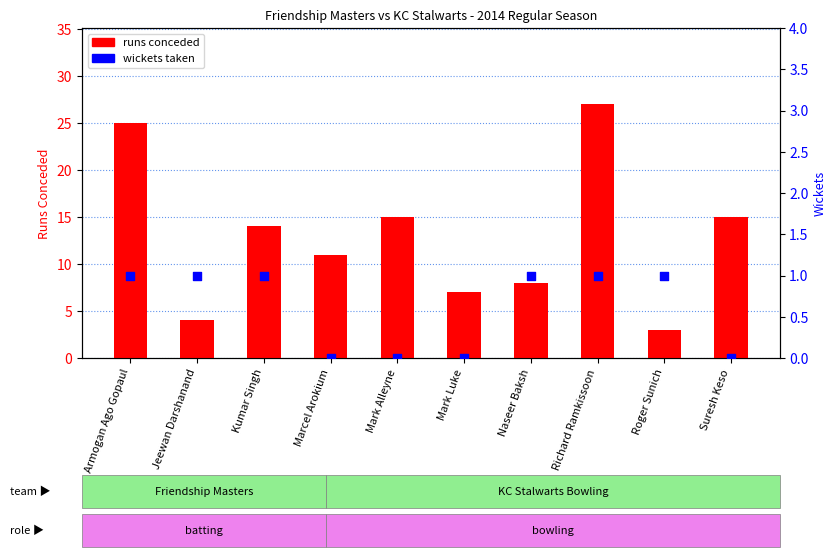

What is the total value across all series at Mark Alleyne?

15